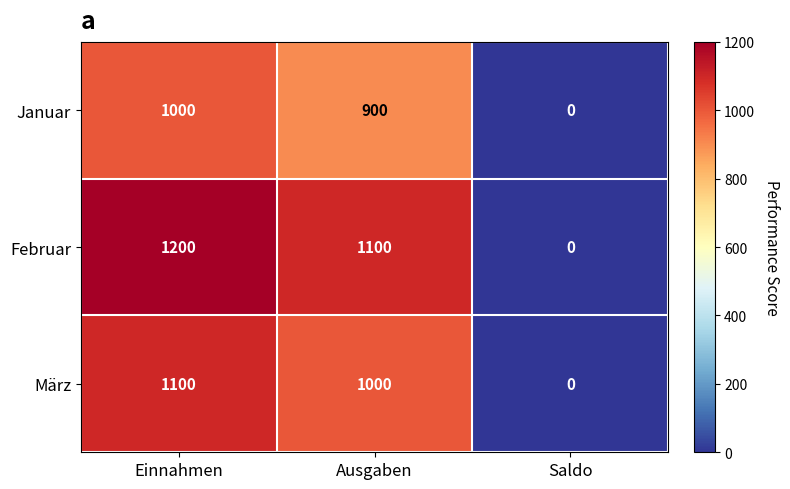

What is the average value of the Januar series?

633